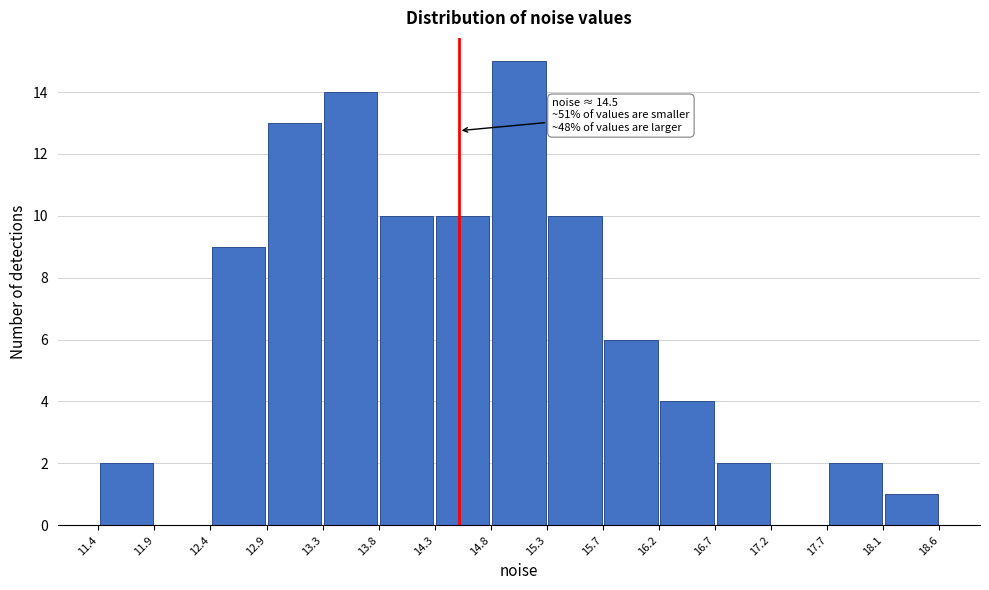

Over which range of the x-axis is the bar tallest?

14.8 to 15.3